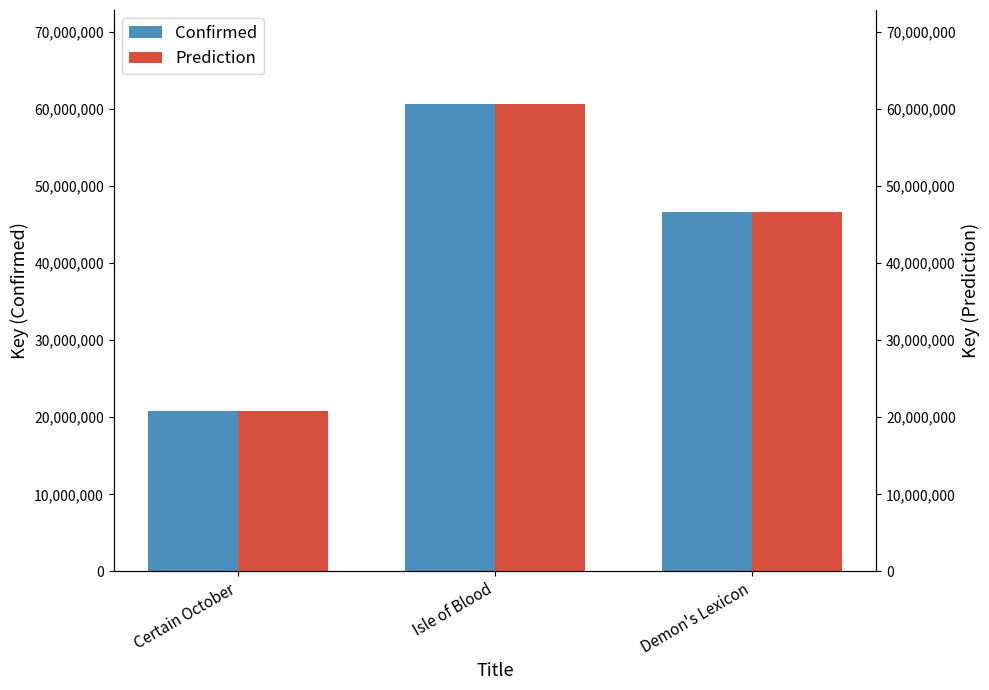

At which category is the sum across all series the highest?

Isle of Blood